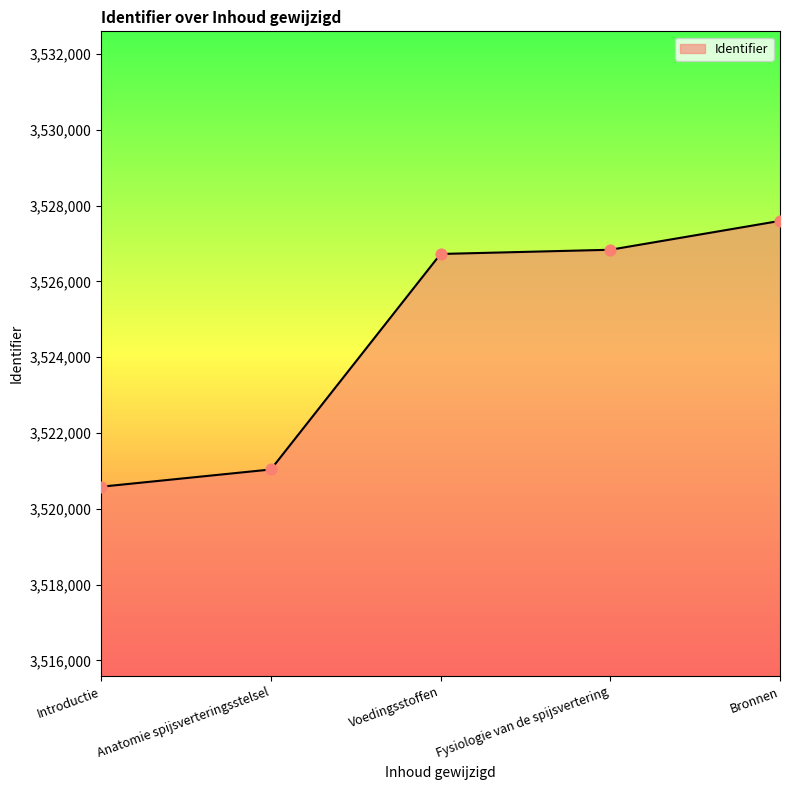

Approximately how many times larger is the value at Introductie compared to Voedingsstoffen?

1.0